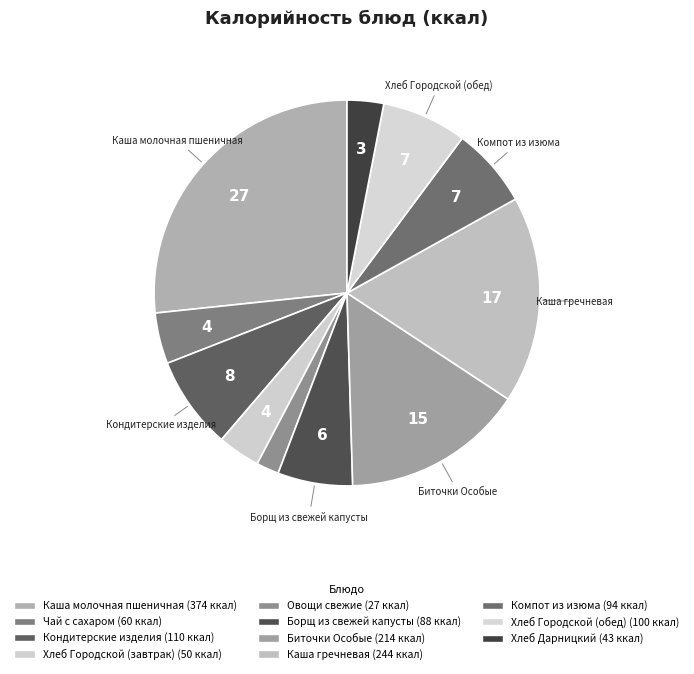

Approximately how many times larger is the value at Чай с сахаром compared to Хлеб Городской (обед)?

0.6